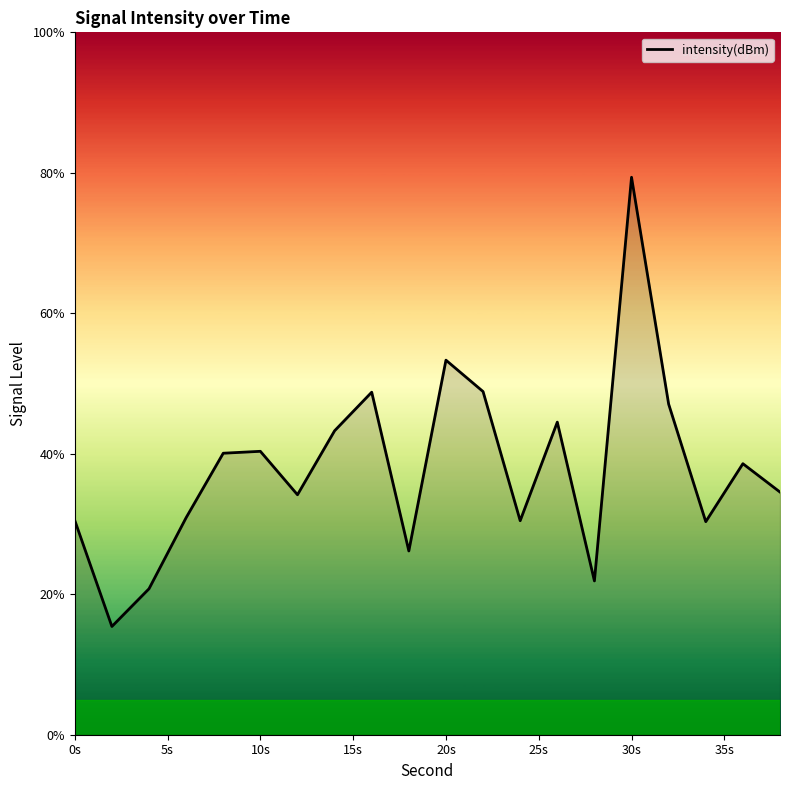

What is the difference between the maximum and minimum values?

64.0